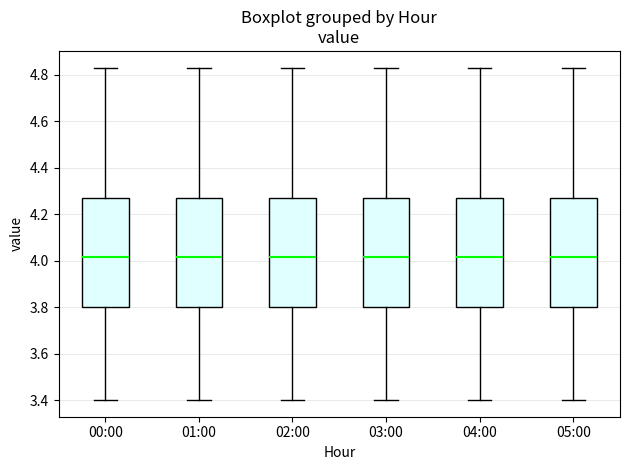

Where is the lower edge of the box for 01:00 on the y-axis? The values are not printed on the chart, so give them approximately, as read against the axis.

3.80